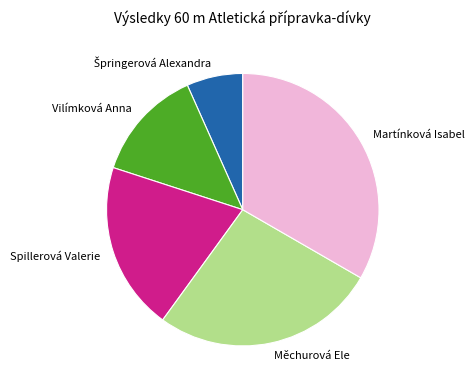

Is it true that Martínková Isabel is 33% of the pie?

True